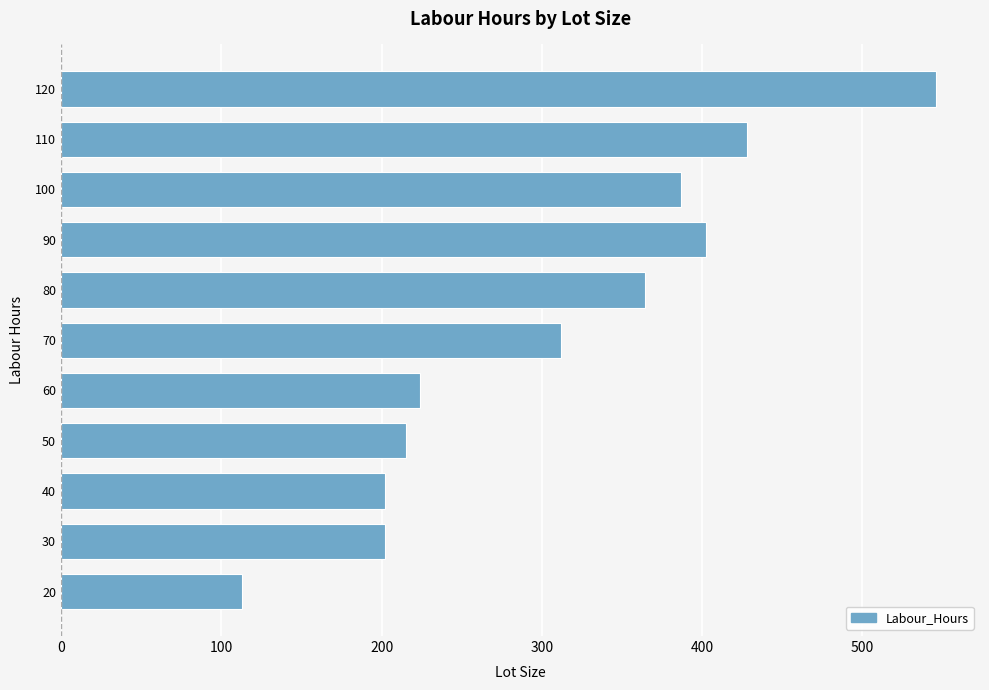

How many distinct data groups are displayed?

1